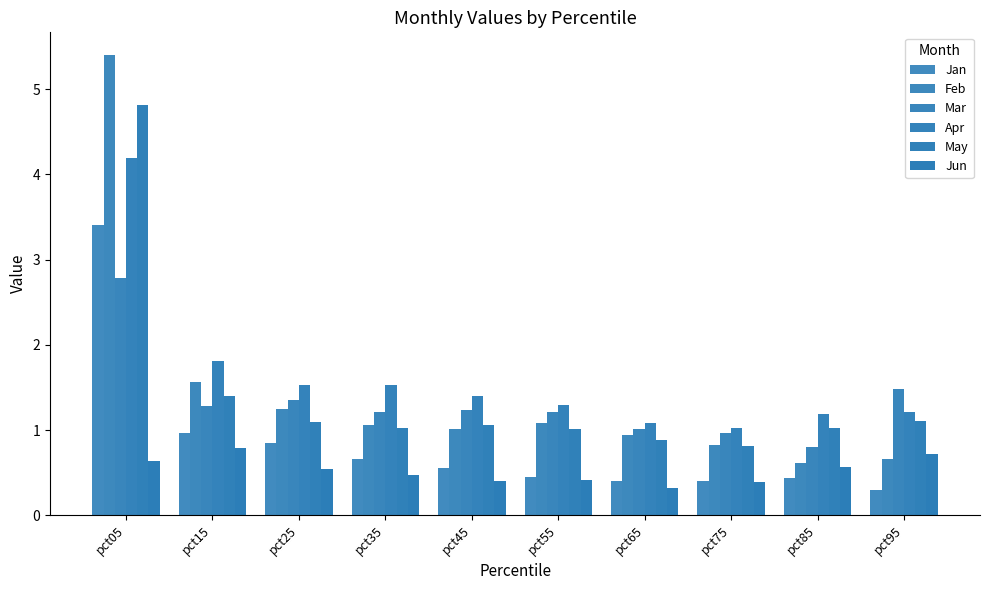

Is the value of Jan at pct25 greater than the value of Apr at pct75?

No